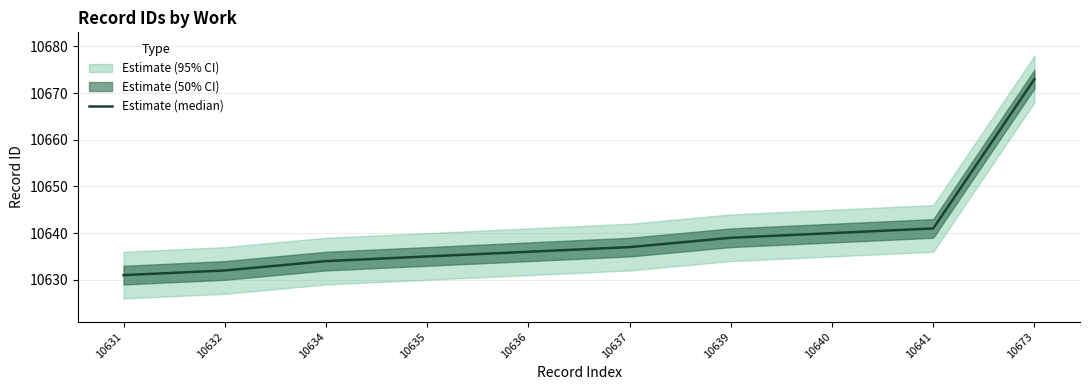

What is the difference between the maximum and second lowest values?

41